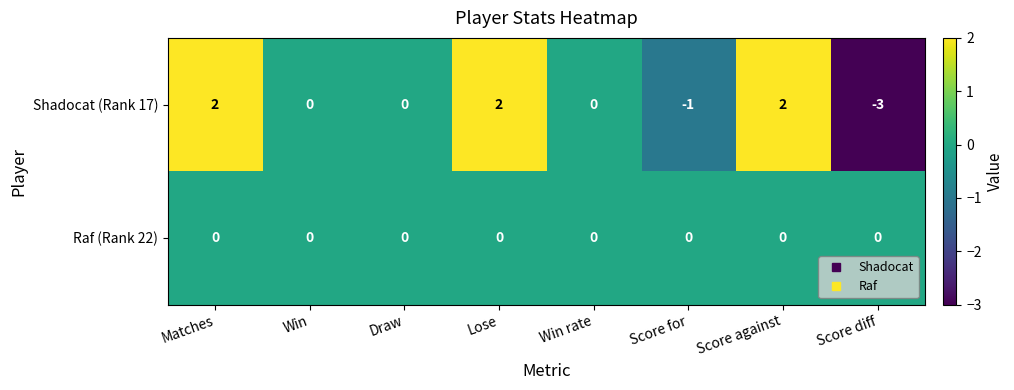

Is the value of Raf (Rank 22) at Win greater than the value of Shadocat (Rank 17) at Score for?

Yes